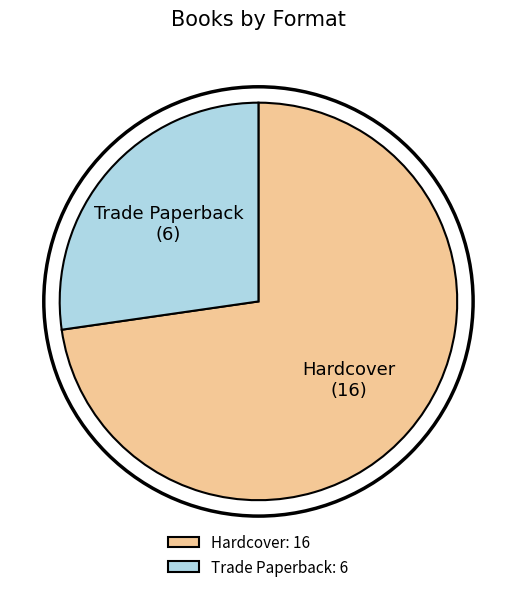

Between Hardcover and Trade Paperback, which is larger?

Hardcover